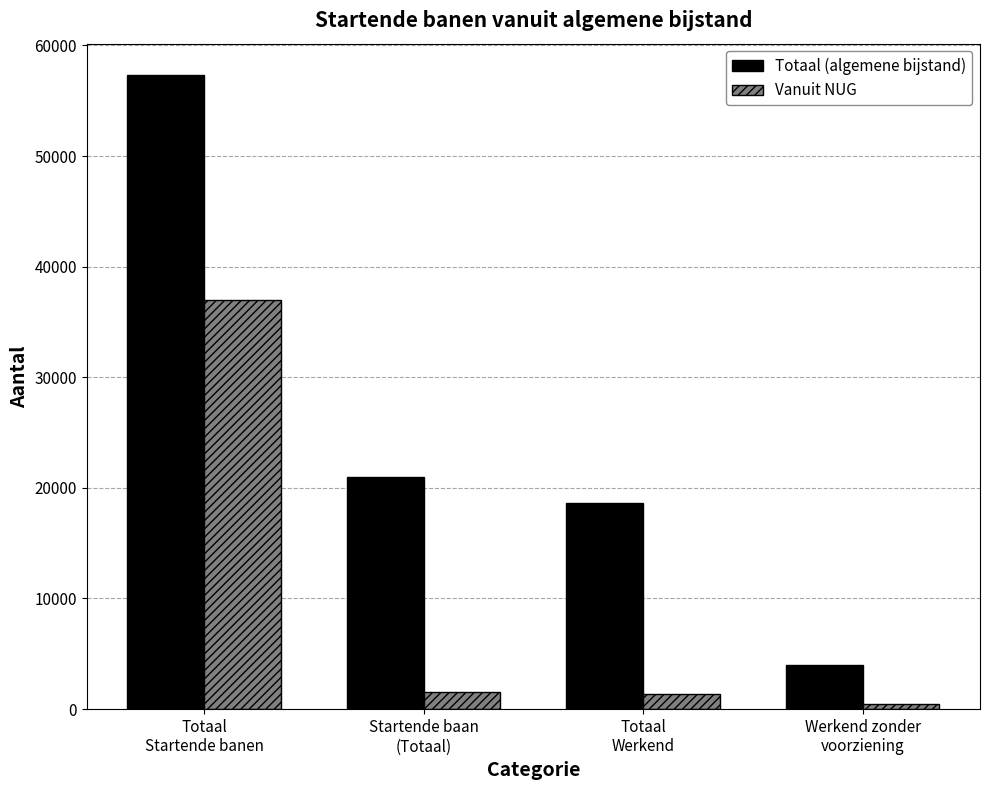

List the series in order of their overall mean, lowest first.

Vanuit NUG, Totaal (algemene bijstand)